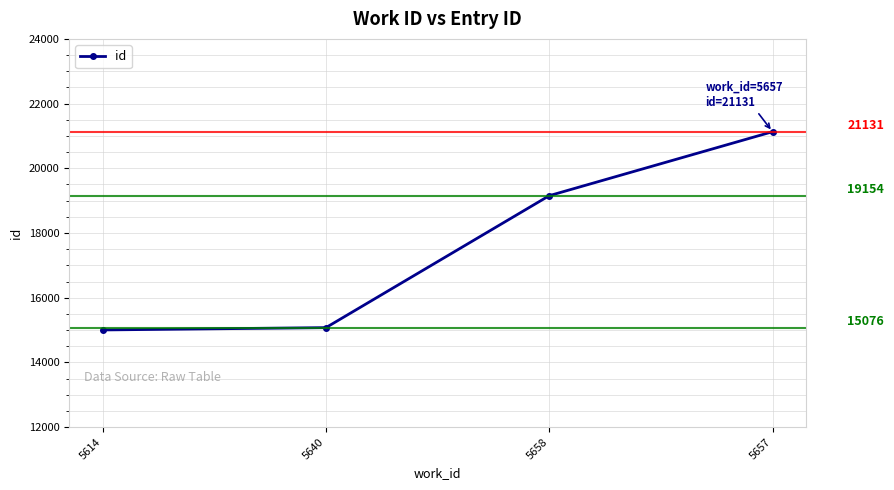

Between 5640 and 5658, which is larger?

5658